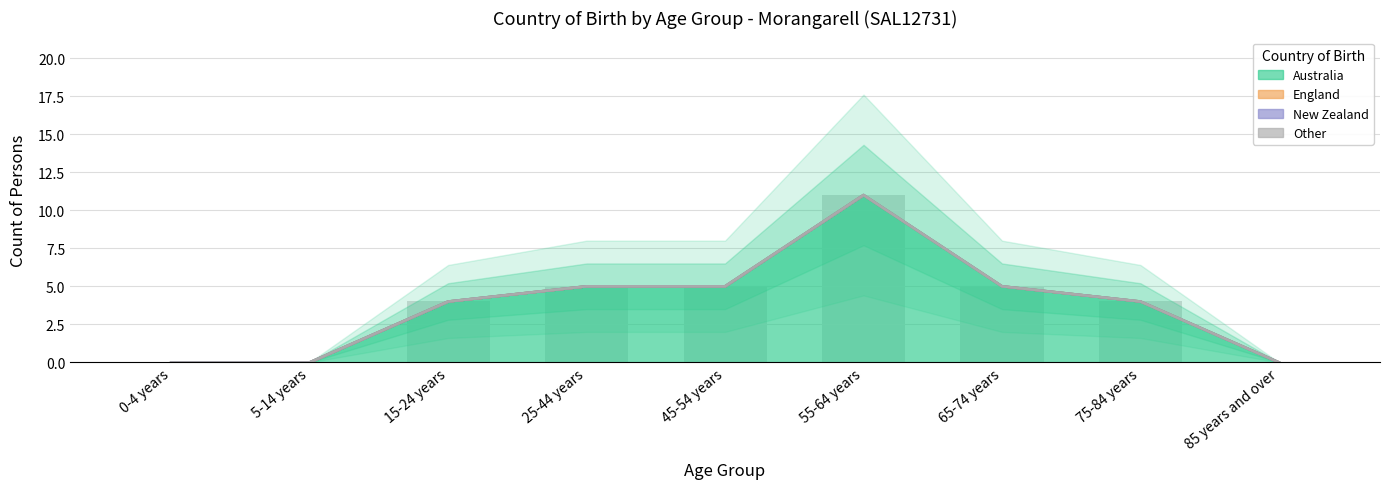

At which category is the sum across all series the highest?

55-64 years